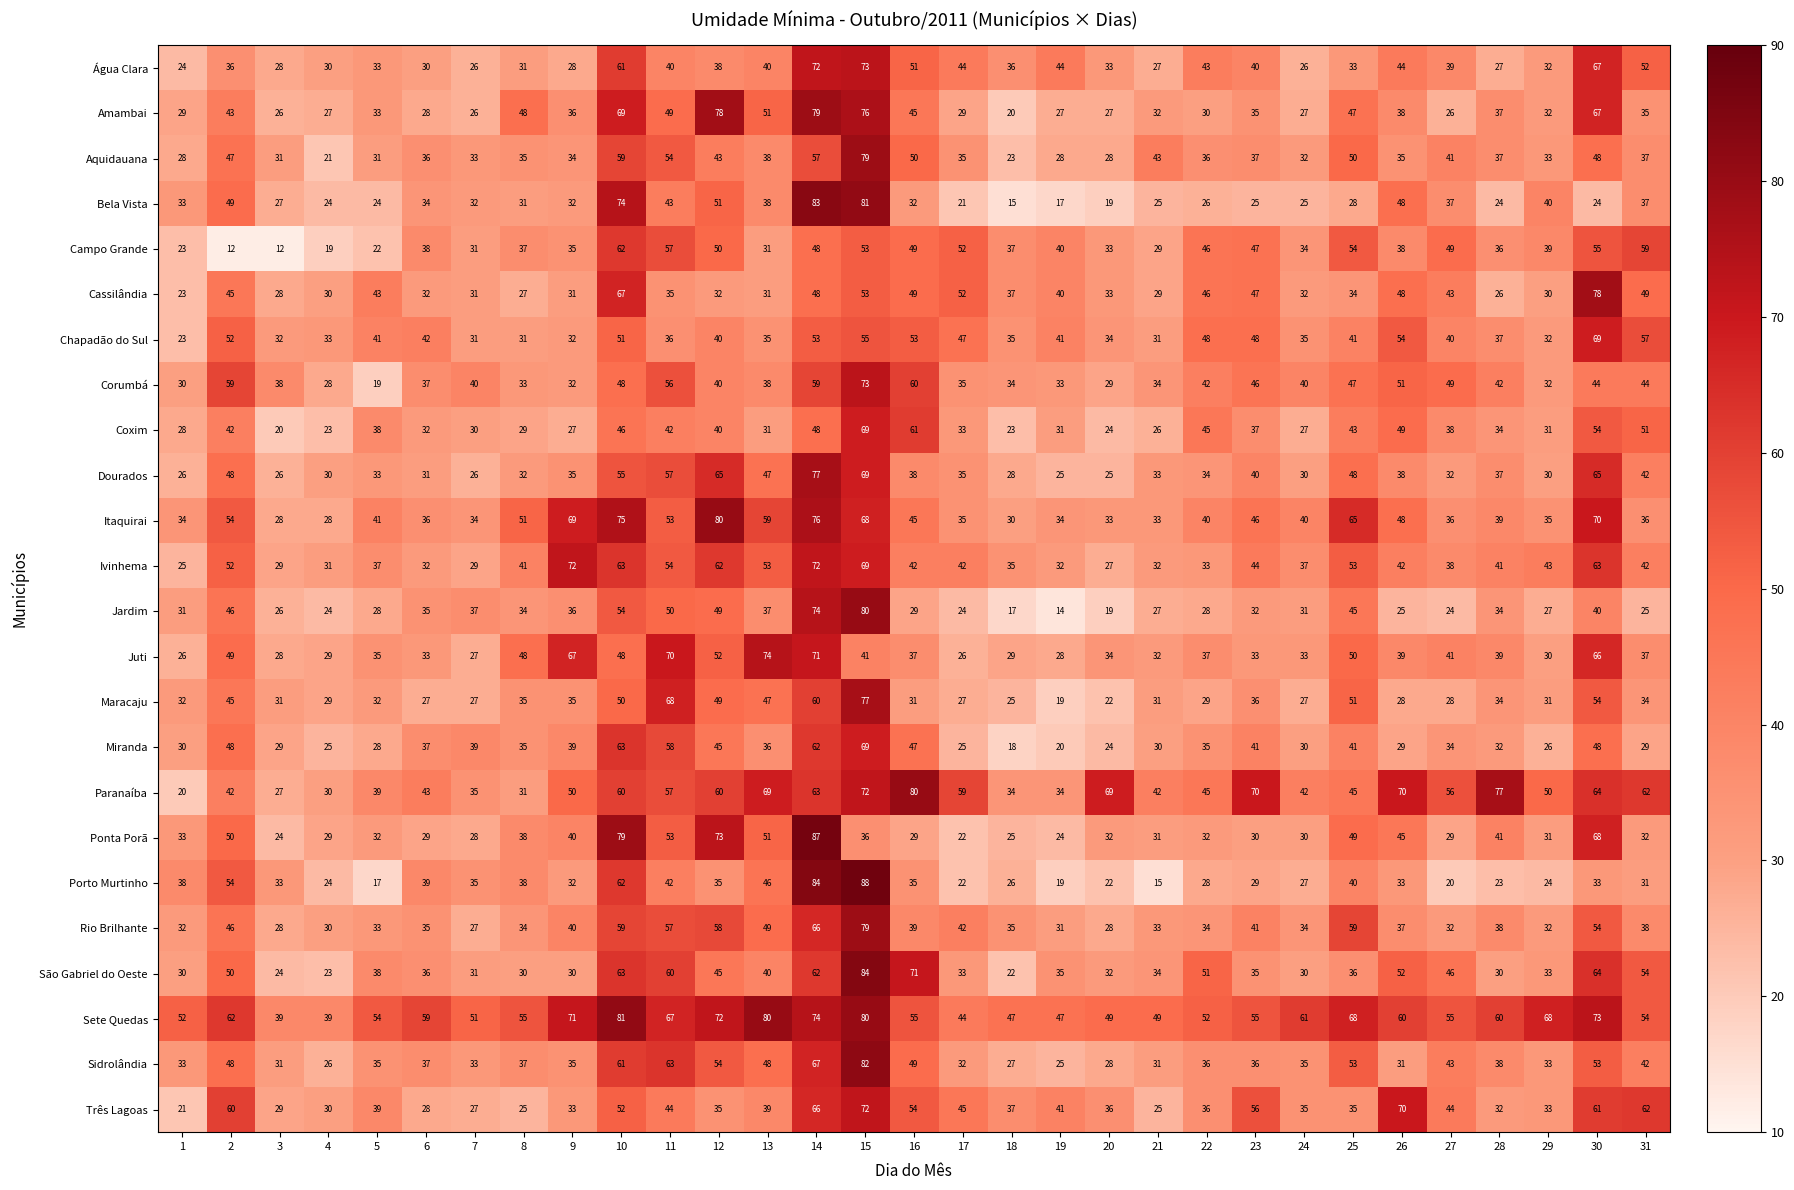

Count the number of categories in the chart.

31